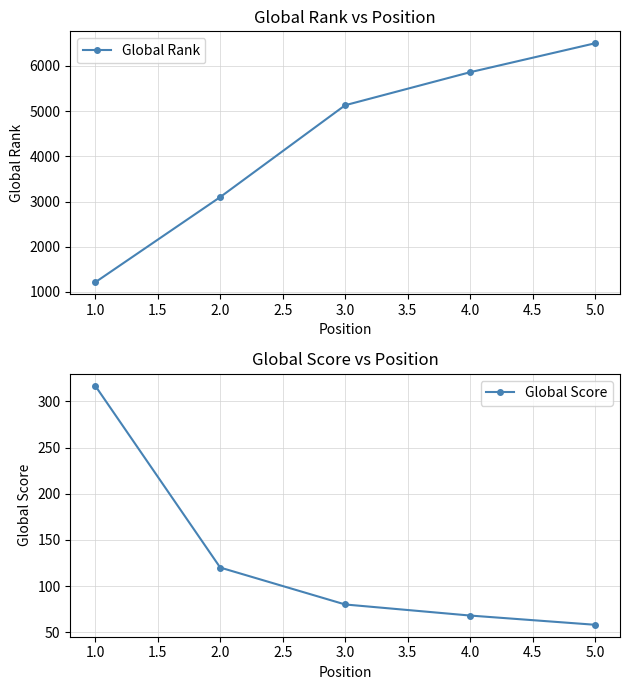

Reading left to right, extract all data points from this chart.

Global Rank: 1215	3099	5130	5860	6500
Global Score: 317	120	80	68	58